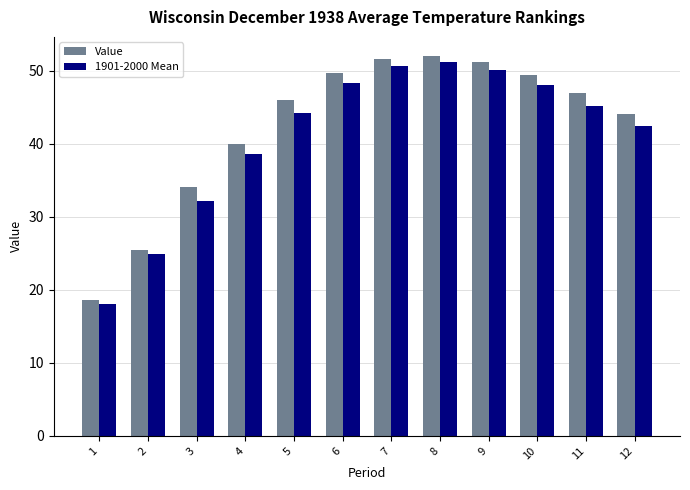

What is the value of the Value bar at the 5th from the left?

45.9